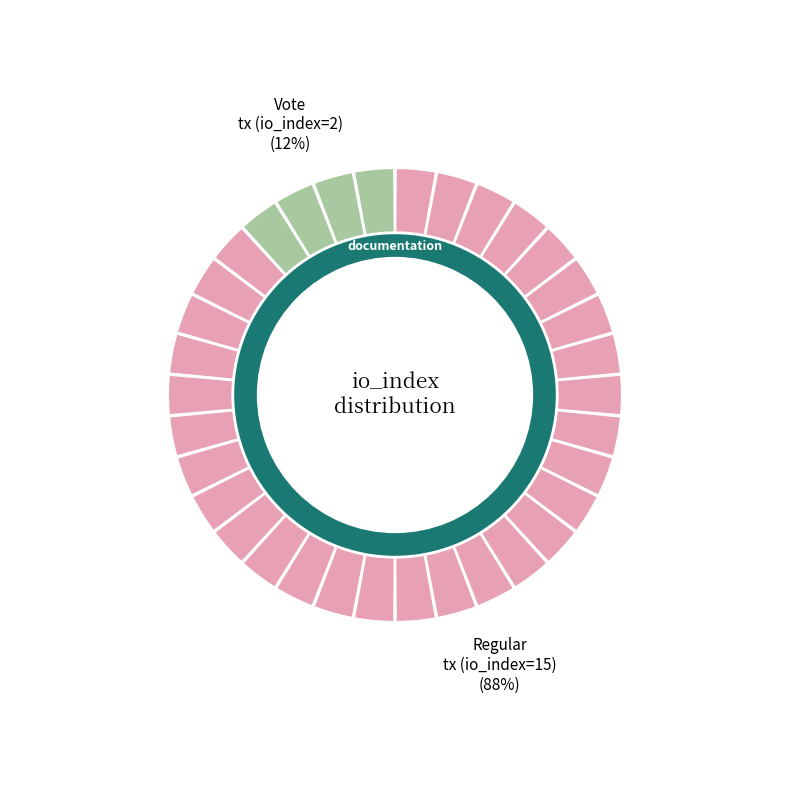

How many segments does this pie chart have?

2